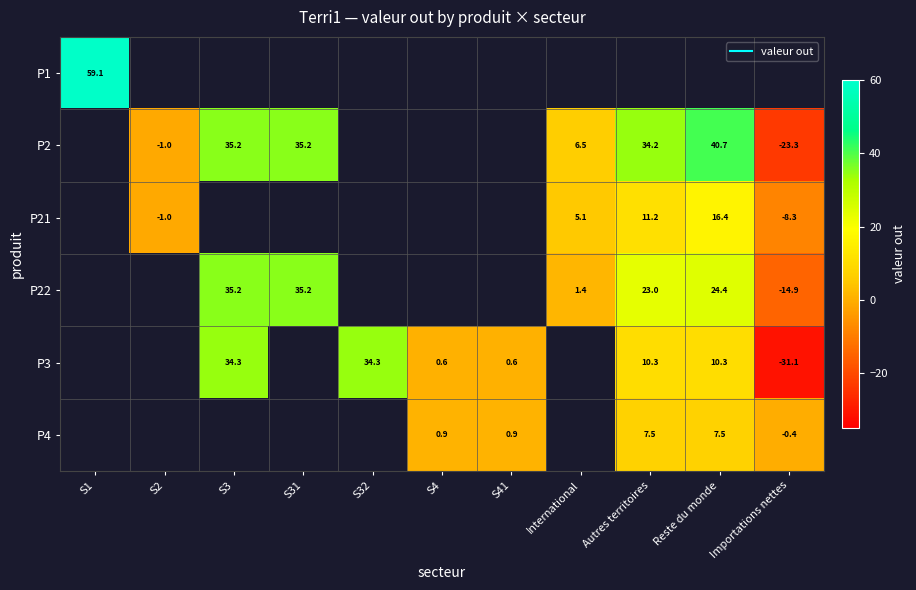

Between S32 and Reste du monde, which series saw the biggest shift?

P3